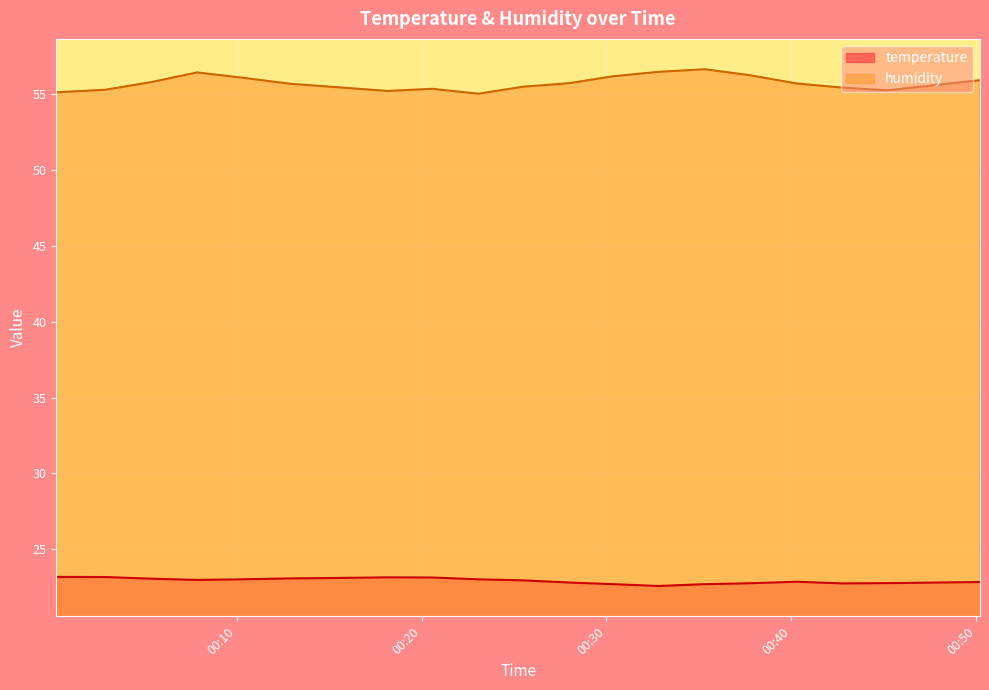

The value of temperature at 2022-07-10T00:15:30 is 33.1. True or false?

False